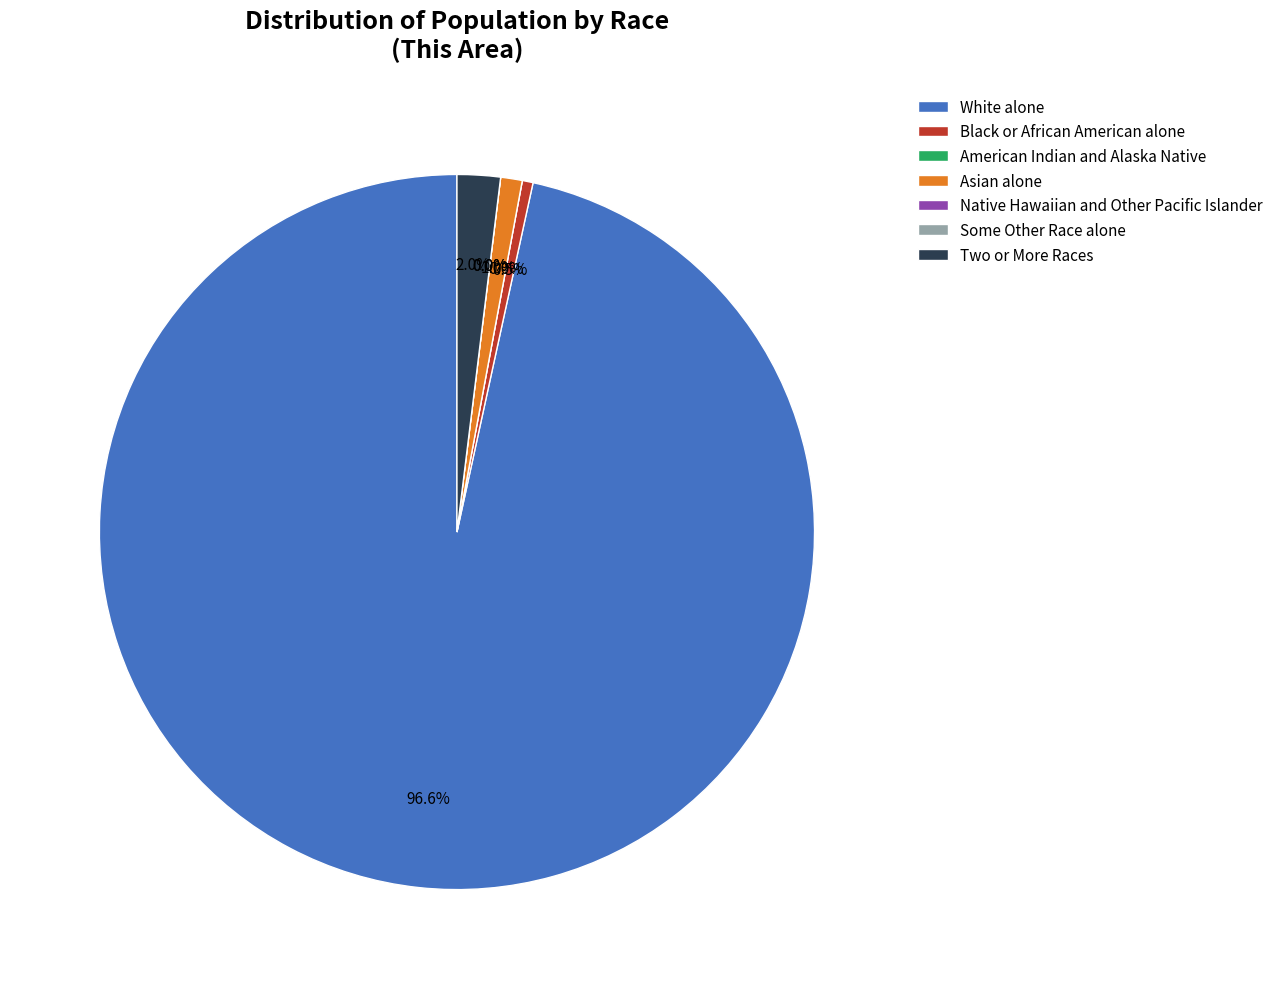

How many segments does this pie chart have?

7